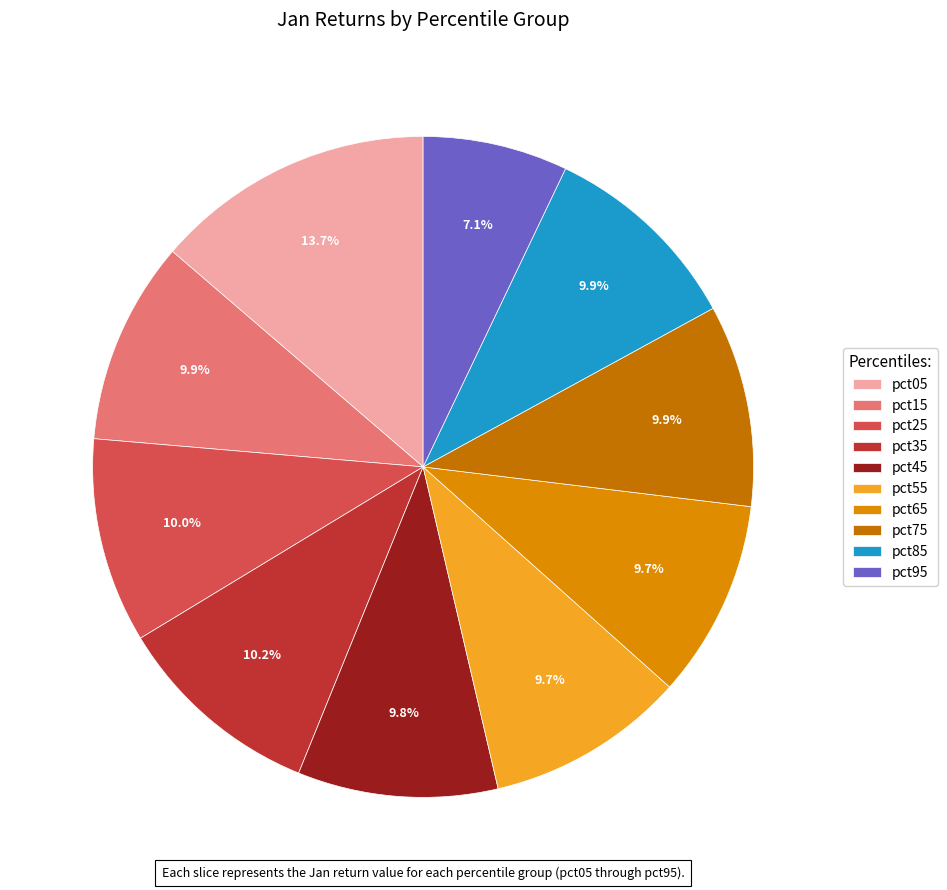

To the nearest percent, what is the difference between the pct65 and pct05 slice percentages?

4%